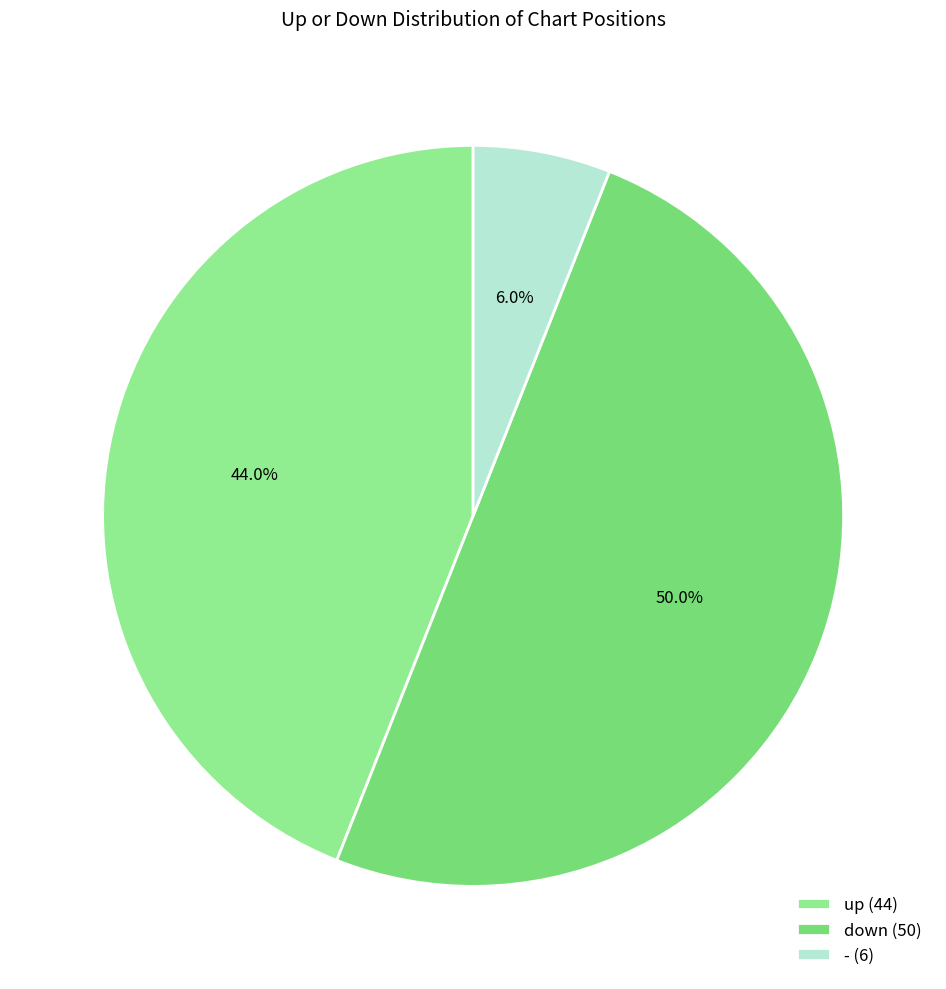

To the nearest percent, what percentage of the pie is up?

44%